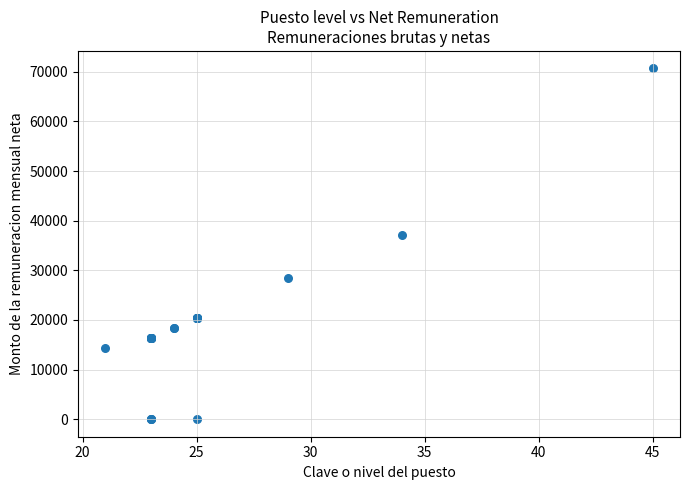

What Y value in the scatter plot is closest to 35332?

37071.0